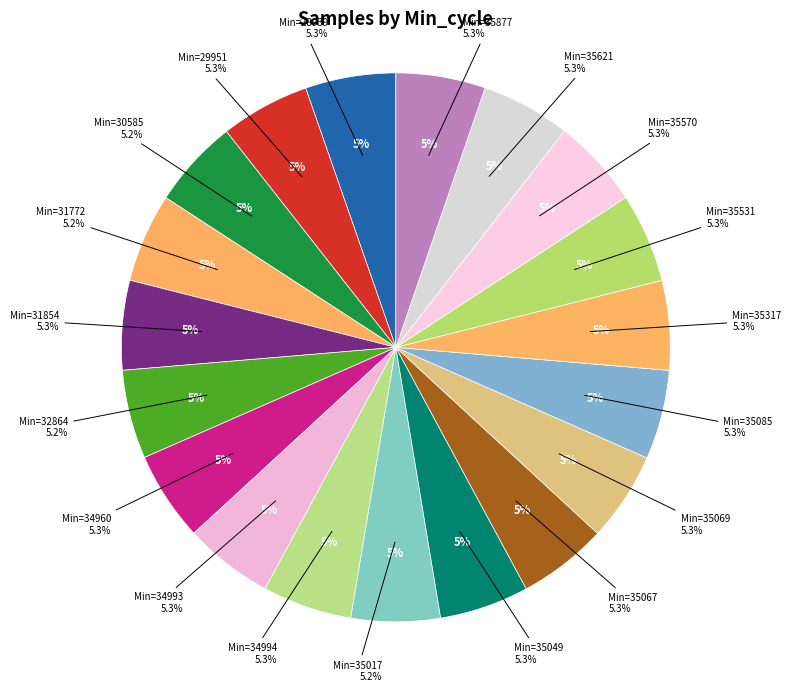

What is the smallest slice in the pie chart?

30585